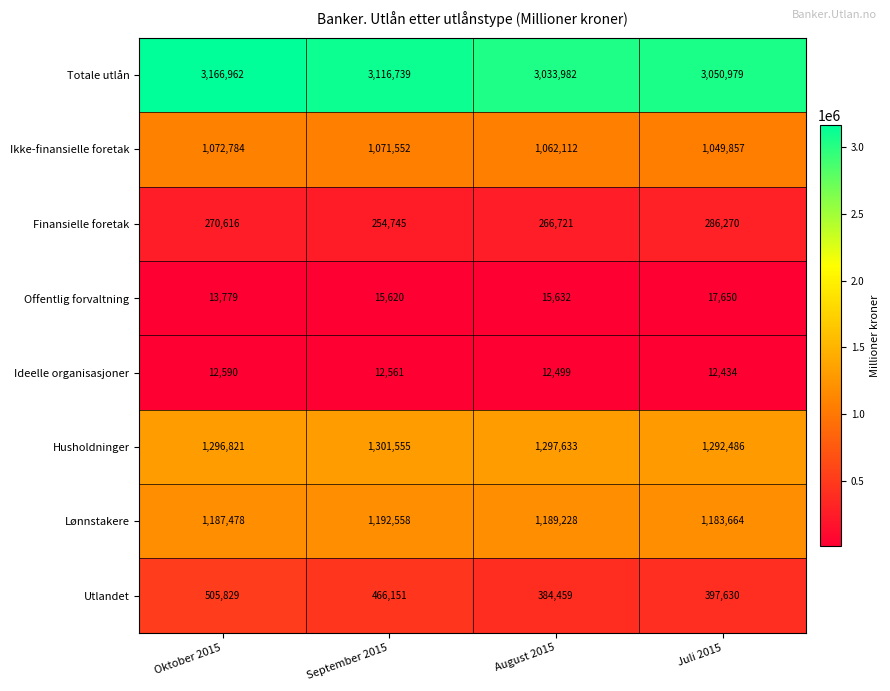

At which category is the sum across all series the highest?

Oktober 2015